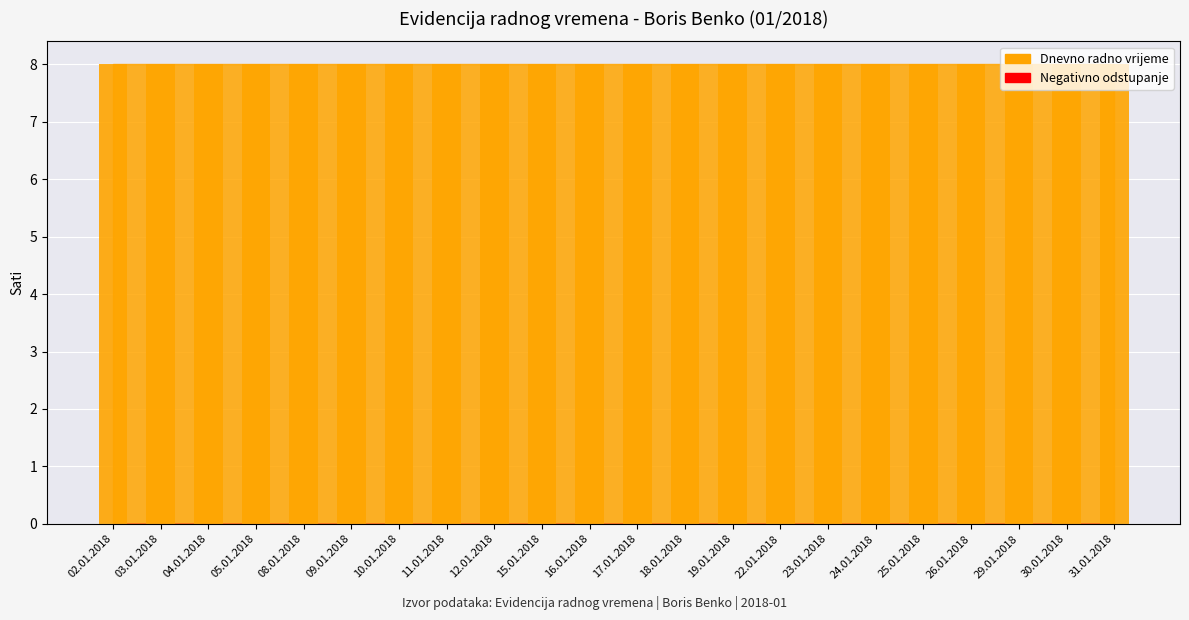

True or false: Negativno odstupanje has a value of 0 at 31.01.2018.

True